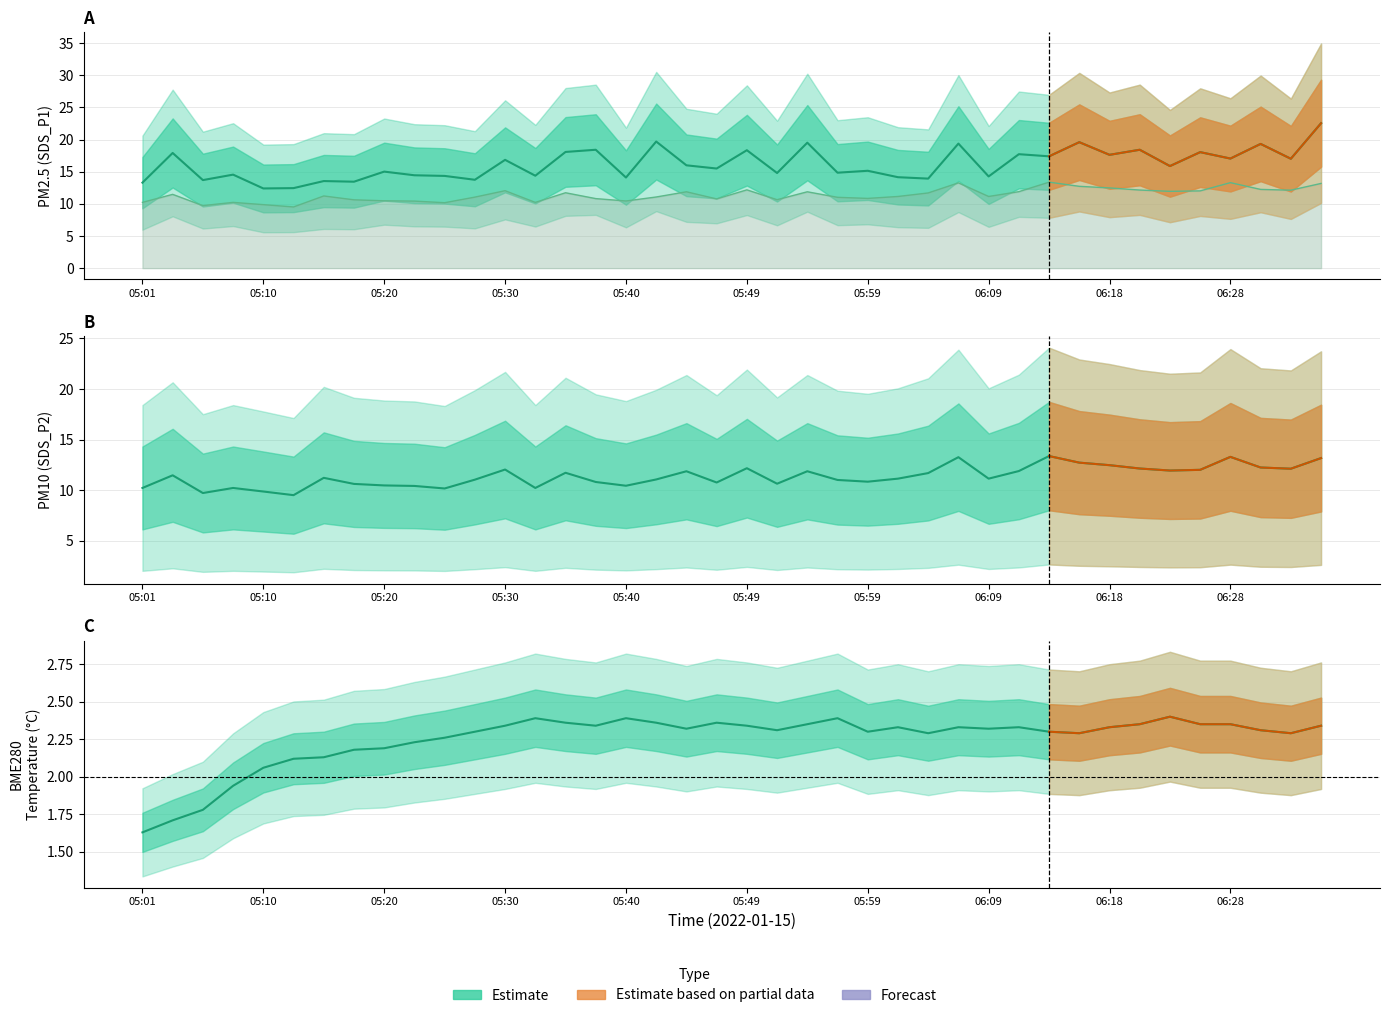

At which category is the sum across all series the highest?

06:35